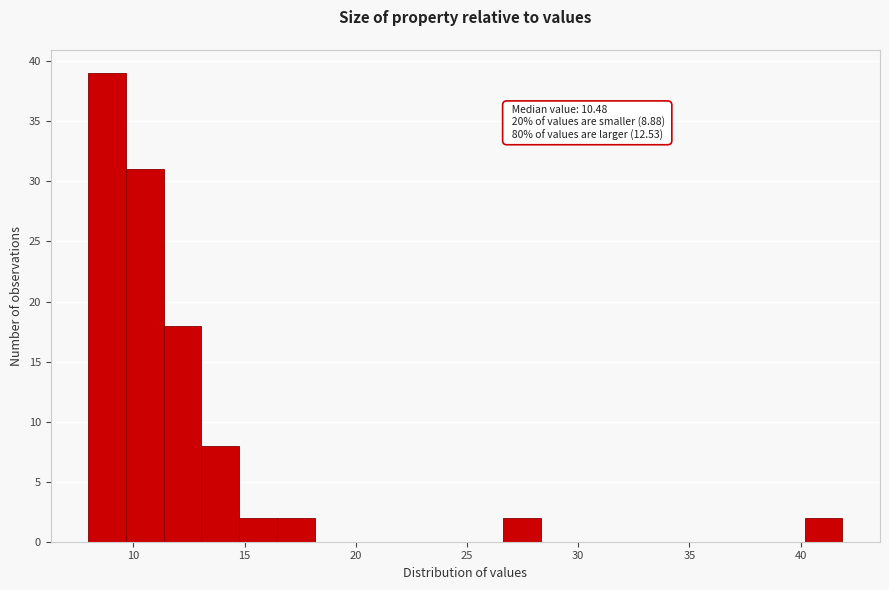

Around what value on the x-axis is the tallest bar? Give the approximate position of its centre, as read against the axis.

9.0